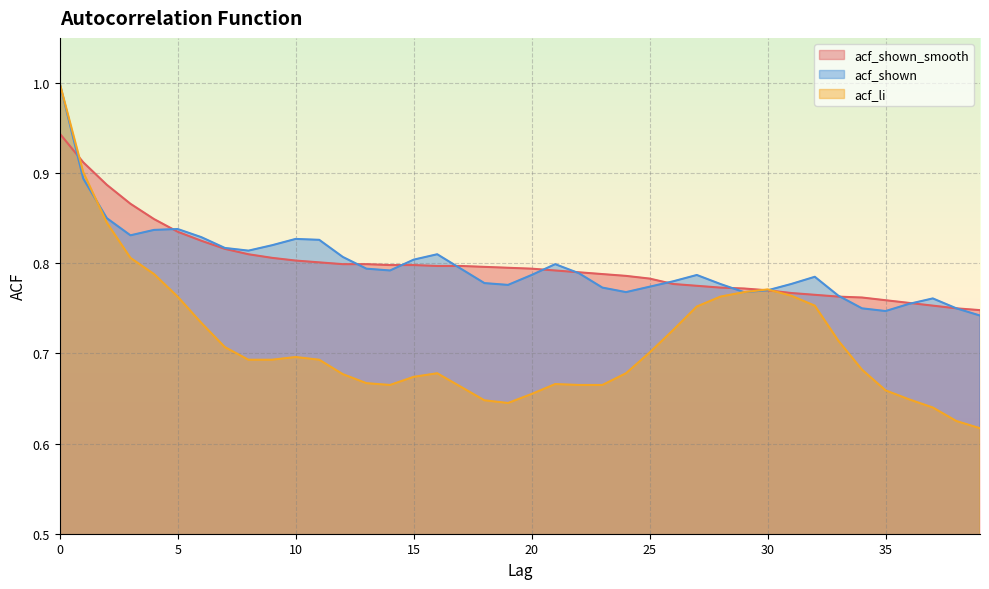

Reading left to right, extract all data points from this chart.

acf_shown_smooth: 0.9	0.9	0.9	0.9	0.8	0.8	0.8	0.8	0.8	0.8	0.8	0.8	0.8	0.8	0.8	0.8	0.8	0.8	0.8	0.8	0.8	0.8	0.8	0.8	0.8	0.8	0.8	0.8	0.8	0.8	0.8	0.8	0.8	0.8	0.8	0.8	0.8	0.8	0.8	0.7
acf_shown: 1.0	0.9	0.8	0.8	0.8	0.8	0.8	0.8	0.8	0.8	0.8	0.8	0.8	0.8	0.8	0.8	0.8	0.8	0.8	0.8	0.8	0.8	0.8	0.8	0.8	0.8	0.8	0.8	0.8	0.8	0.8	0.8	0.8	0.8	0.8	0.7	0.8	0.8	0.8	0.7
acf_li: 1.0	0.9	0.8	0.8	0.8	0.8	0.7	0.7	0.7	0.7	0.7	0.7	0.7	0.7	0.7	0.7	0.7	0.7	0.6	0.6	0.7	0.7	0.7	0.7	0.7	0.7	0.7	0.8	0.8	0.8	0.8	0.8	0.8	0.7	0.7	0.7	0.6	0.6	0.6	0.6